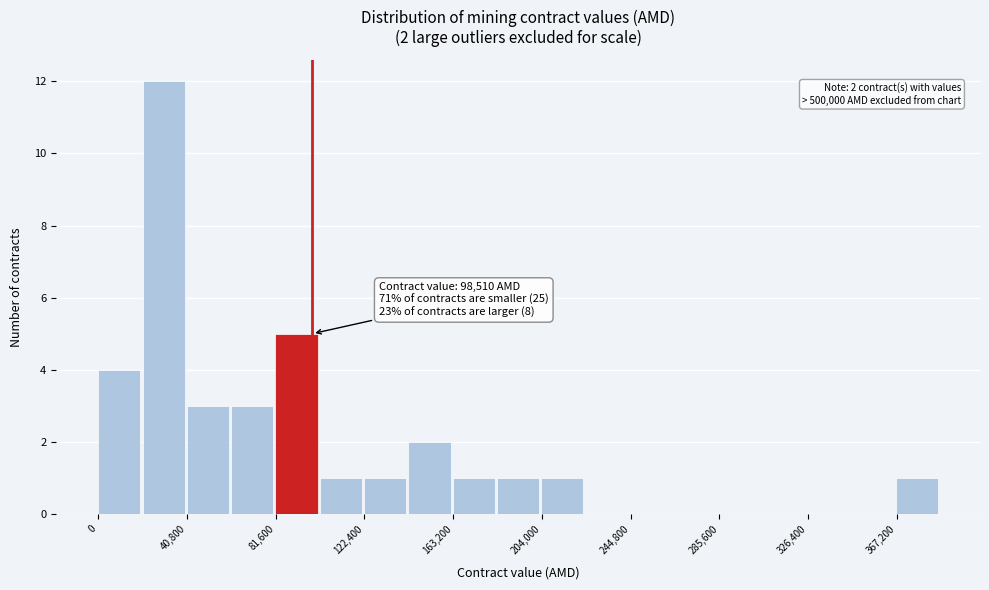

Which range on the x-axis has the tallest bar?

20000 to 40000